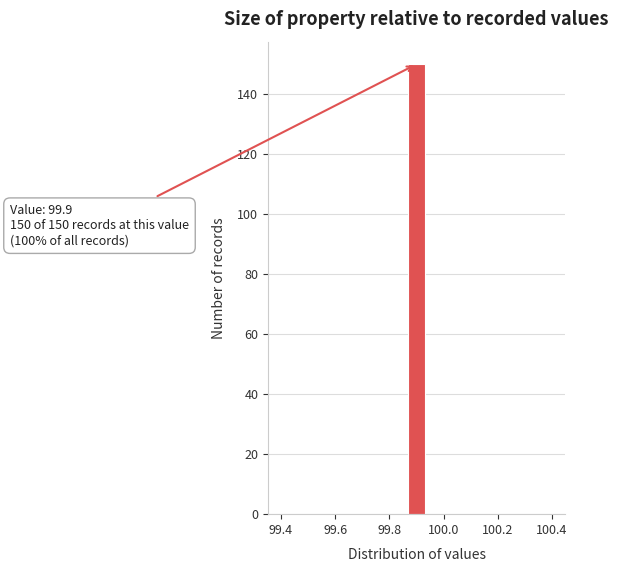

Around what value on the x-axis is the tallest bar? Give the approximate position of its centre, as read against the axis.

99.90